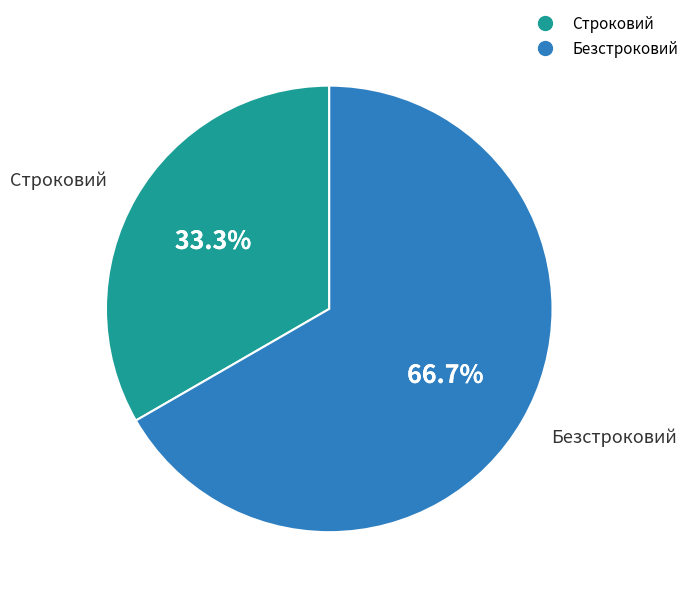

What percentage do Безстроковий and Строковий together represent?

100.0%